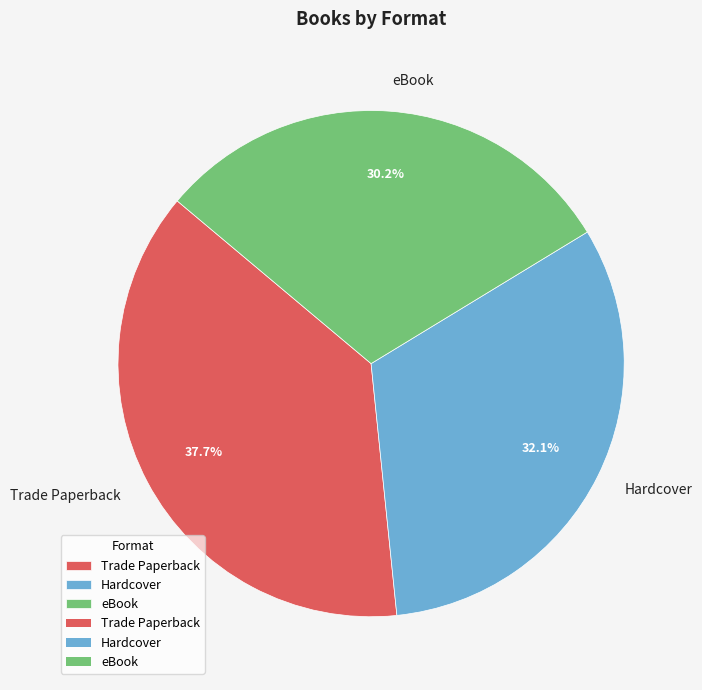

Which slice is the largest?

Trade Paperback